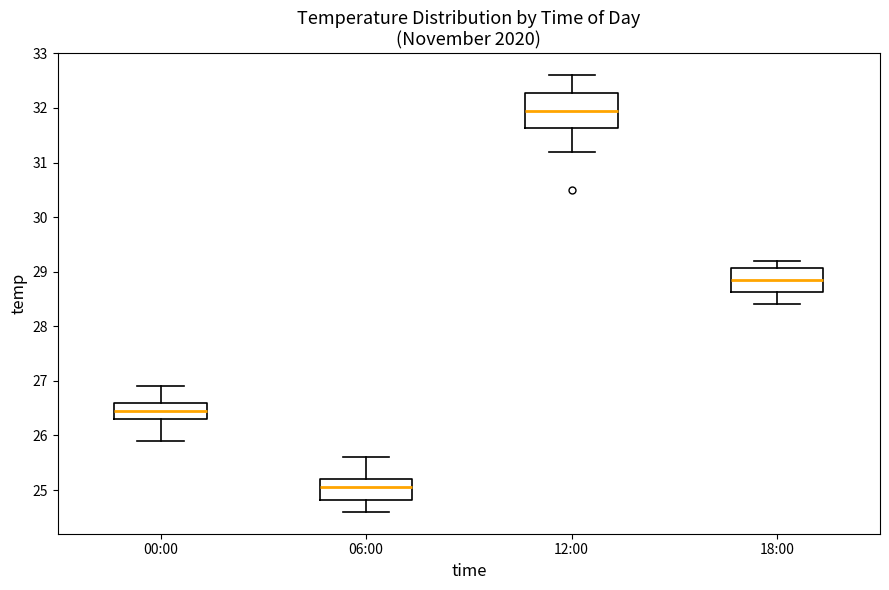

Reading left to right, transcribe this box plot: for each box, give where its median line is, the range the box spans, and where its two whiskers end, as read against the y-axis. The values are not printed on the chart, so give them approximately, as read against the axis.

00:00: median 26.5, box 26.3 to 26.6, whiskers 25.9 to 26.9
06:00: median 25.1, box 24.8 to 25.2, whiskers 24.6 to 25.6
12:00: median 32.0, box 31.6 to 32.3, whiskers 31.2 to 32.6
18:00: median 28.9, box 28.6 to 29.1, whiskers 28.4 to 29.2